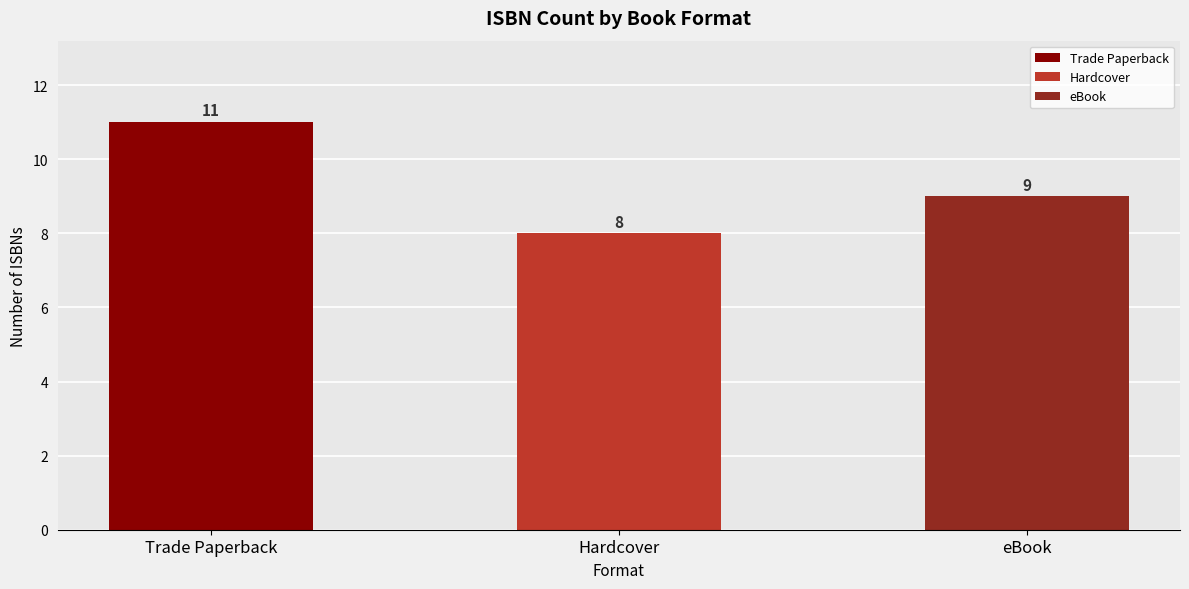

At which category does the chart reach its minimum across all series?

Hardcover